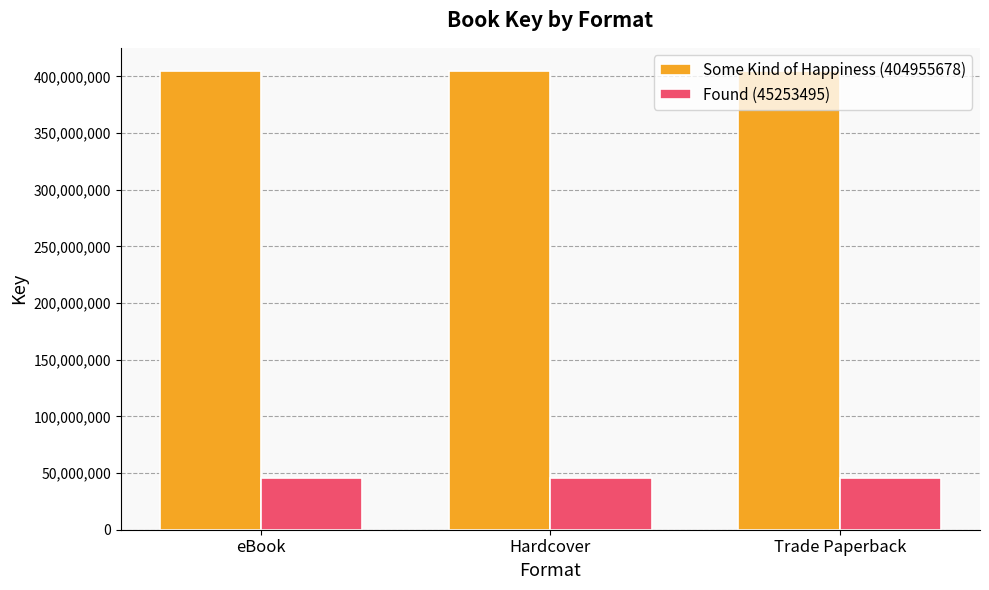

What is the label of the 1st bar from the left?

eBook